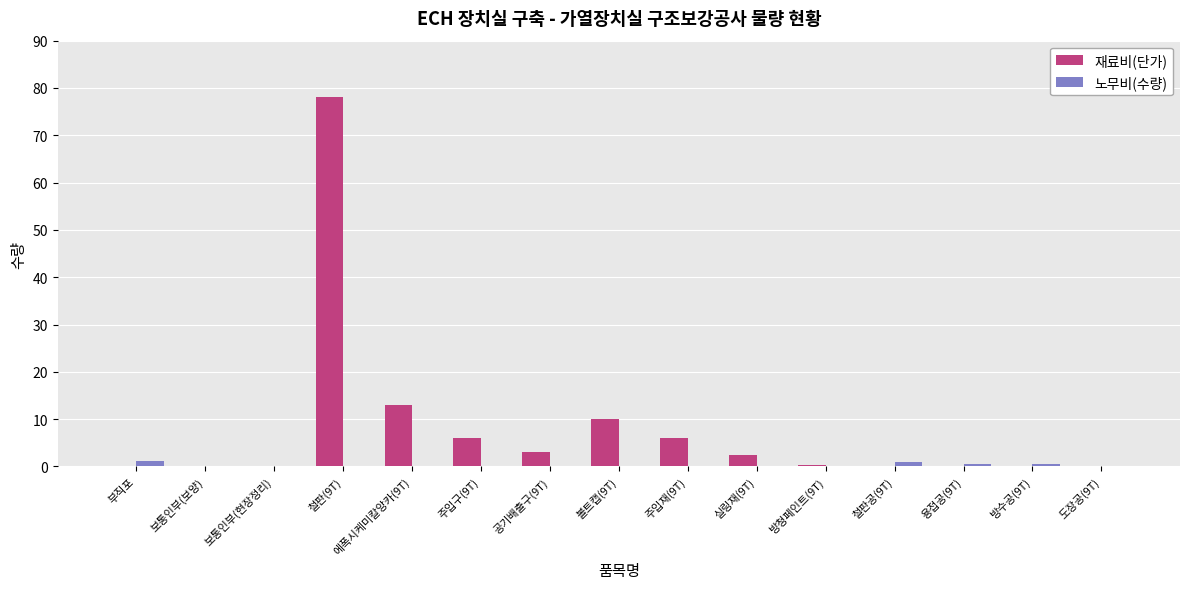

Is it true that 노무비(수량) equals 0.0 at 주입구(9T)?

True